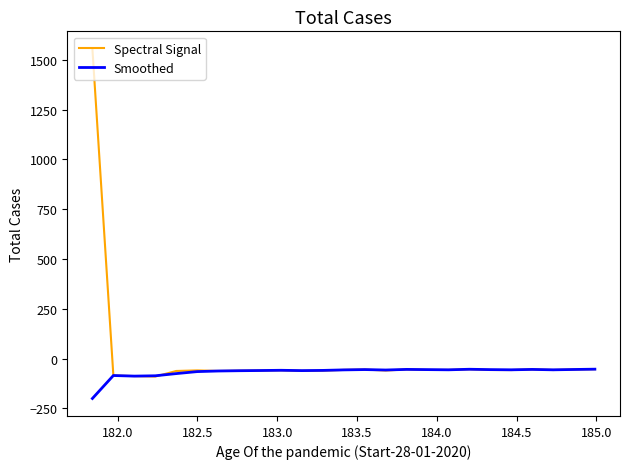

How many positive values does the Spectral Signal series have?

1